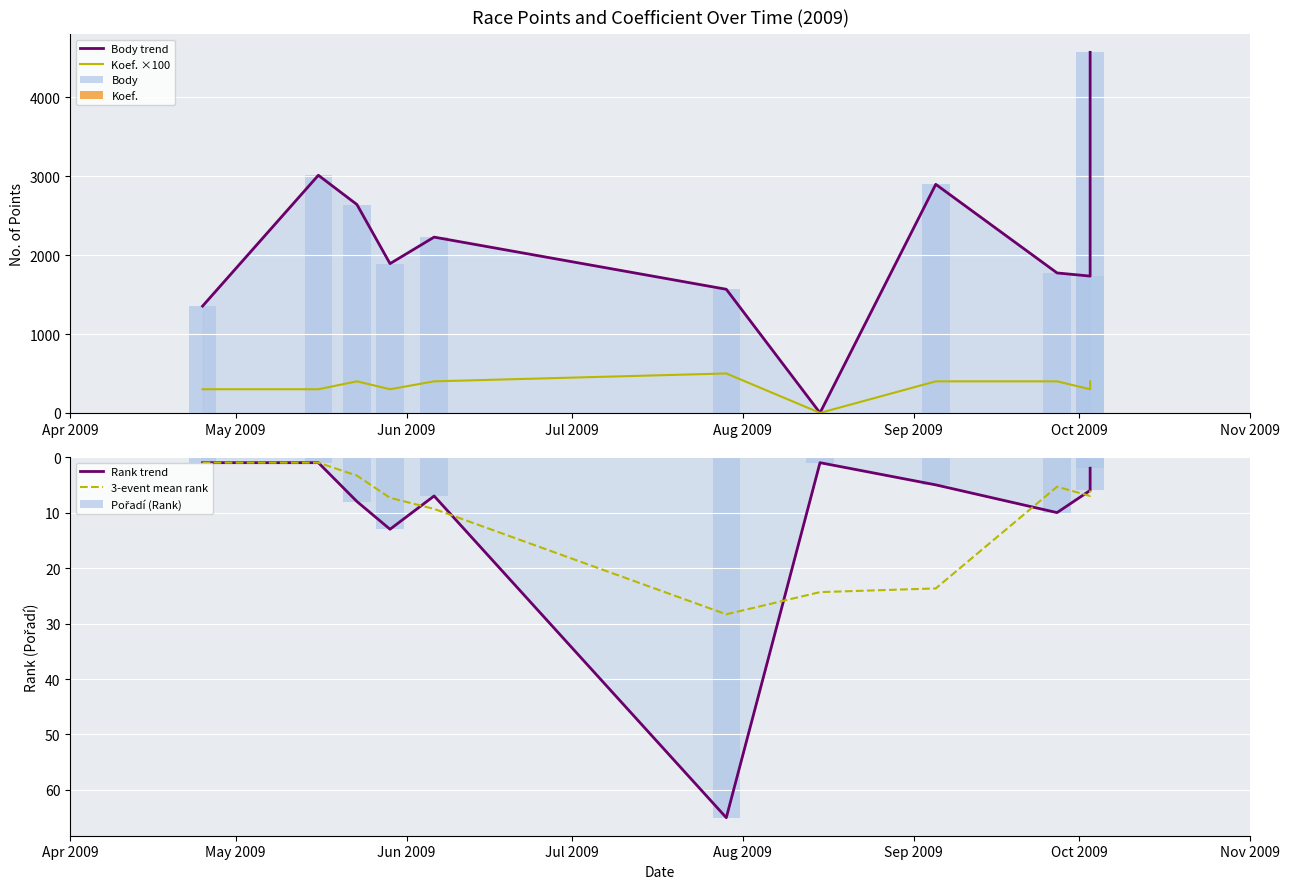

Reading left to right, what are all the values shown in this chart?

Body: 1354	3012	2641	1892	2228	1567	0	2897	1774	1734	4570
Poradi: 1	1	8	13	7	65	1	5	10	6	2
Koef.: 3	3	4	3	4	5	0	4	4	3	4